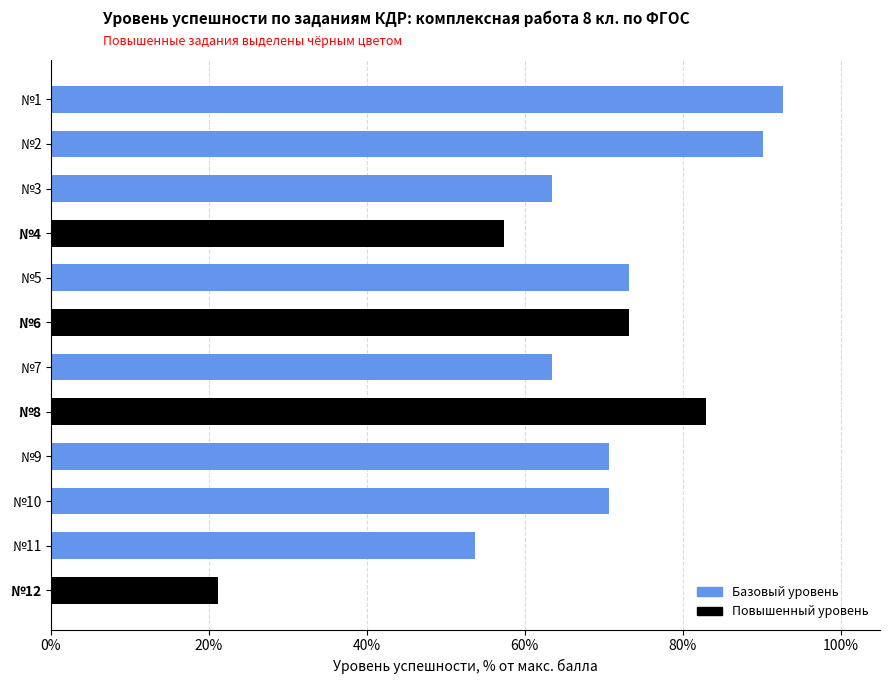

The value at №2 is 0.2. True or false?

False